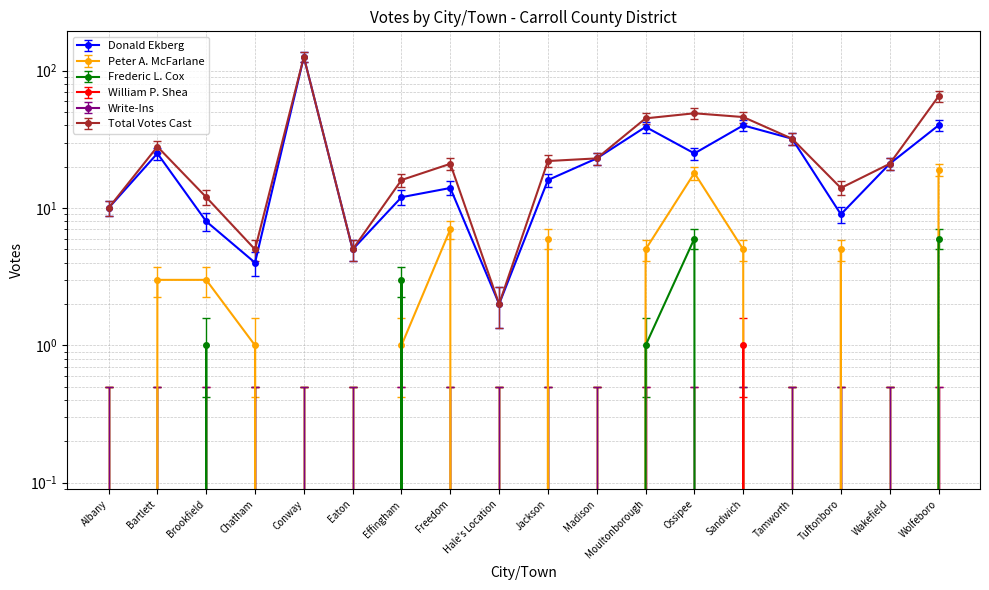

Reading left to right, list all the values displayed in this chart.

Donald Ekberg: Albany=11.3	Bartlett=27.5	Brookfield=9.1	Chatham=4.8	Conway=136.6	Eaton=5.9	Effingham=13.5	Freedom=15.6	Hale's Location=2.7	Jackson=17.8	Madison=25.3	Moultonborough=42.6	Ossipee=27.5	Sandwich=43.7	Tamworth=35.1	Tuftonboro=10.2	Wakefield=23.2	Wolfeboro=43.7
Peter A. McFarlane: Albany=0.0	Bartlett=3.0	Brookfield=3.0	Chatham=1.0	Conway=0.0	Eaton=0.0	Effingham=1.0	Freedom=7.0	Hale's Location=0.0	Jackson=6.0	Madison=0.0	Moultonborough=5.0	Ossipee=18.0	Sandwich=5.0	Tamworth=0.0	Tuftonboro=5.0	Wakefield=0.0	Wolfeboro=19.0
Frederic L. Cox: Albany=0.0	Bartlett=0.0	Brookfield=1.0	Chatham=0.0	Conway=0.0	Eaton=0.0	Effingham=3.0	Freedom=0.0	Hale's Location=0.0	Jackson=0.0	Madison=0.0	Moultonborough=1.0	Ossipee=6.0	Sandwich=0.0	Tamworth=0.0	Tuftonboro=0.0	Wakefield=0.0	Wolfeboro=6.0
William P. Shea: Albany=0.0	Bartlett=0.0	Brookfield=0.0	Chatham=0.0	Conway=0.0	Eaton=0.0	Effingham=0.0	Freedom=0.0	Hale's Location=0.0	Jackson=0.0	Madison=0.0	Moultonborough=0.0	Ossipee=0.0	Sandwich=1.0	Tamworth=0.0	Tuftonboro=0.0	Wakefield=0.0	Wolfeboro=0.0
Total Votes Cast: Albany=8.7	Bartlett=25.3	Brookfield=10.5	Chatham=4.1	Conway=115.4	Eaton=4.1	Effingham=14.2	Freedom=18.8	Hale's Location=1.3	Jackson=19.7	Madison=20.7	Moultonborough=40.9	Ossipee=44.6	Sandwich=41.8	Tamworth=28.9	Tuftonboro=12.4	Wakefield=18.8	Wolfeboro=59.3